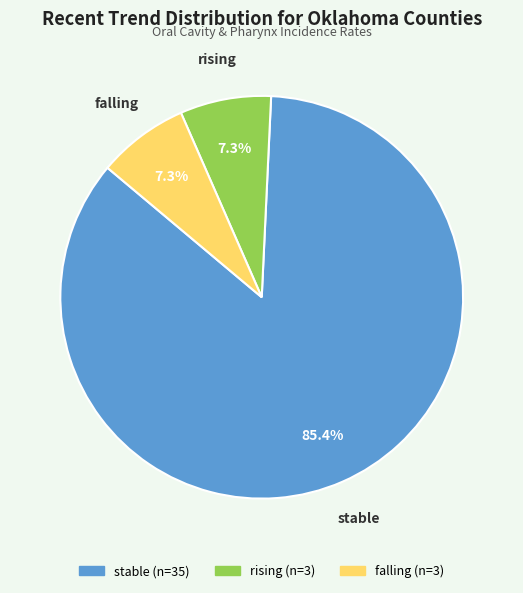

Is rising the majority of the pie?

No